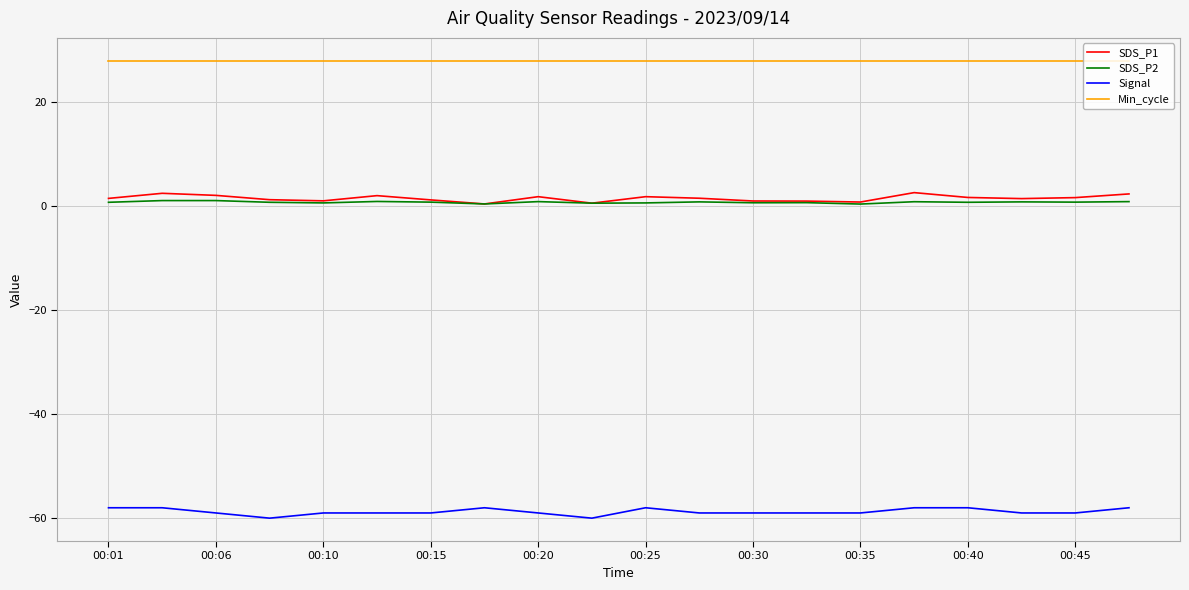

What is the smallest value displayed?

-60.0